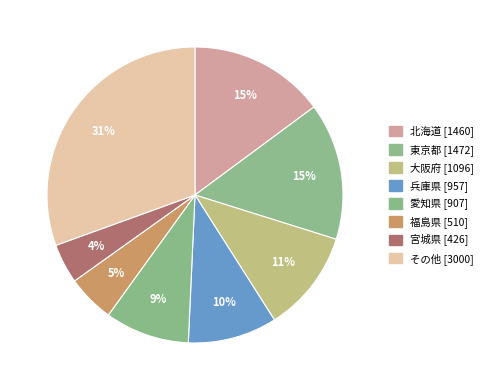

What percentage is the 大阪府 slice, to the nearest percent?

11%